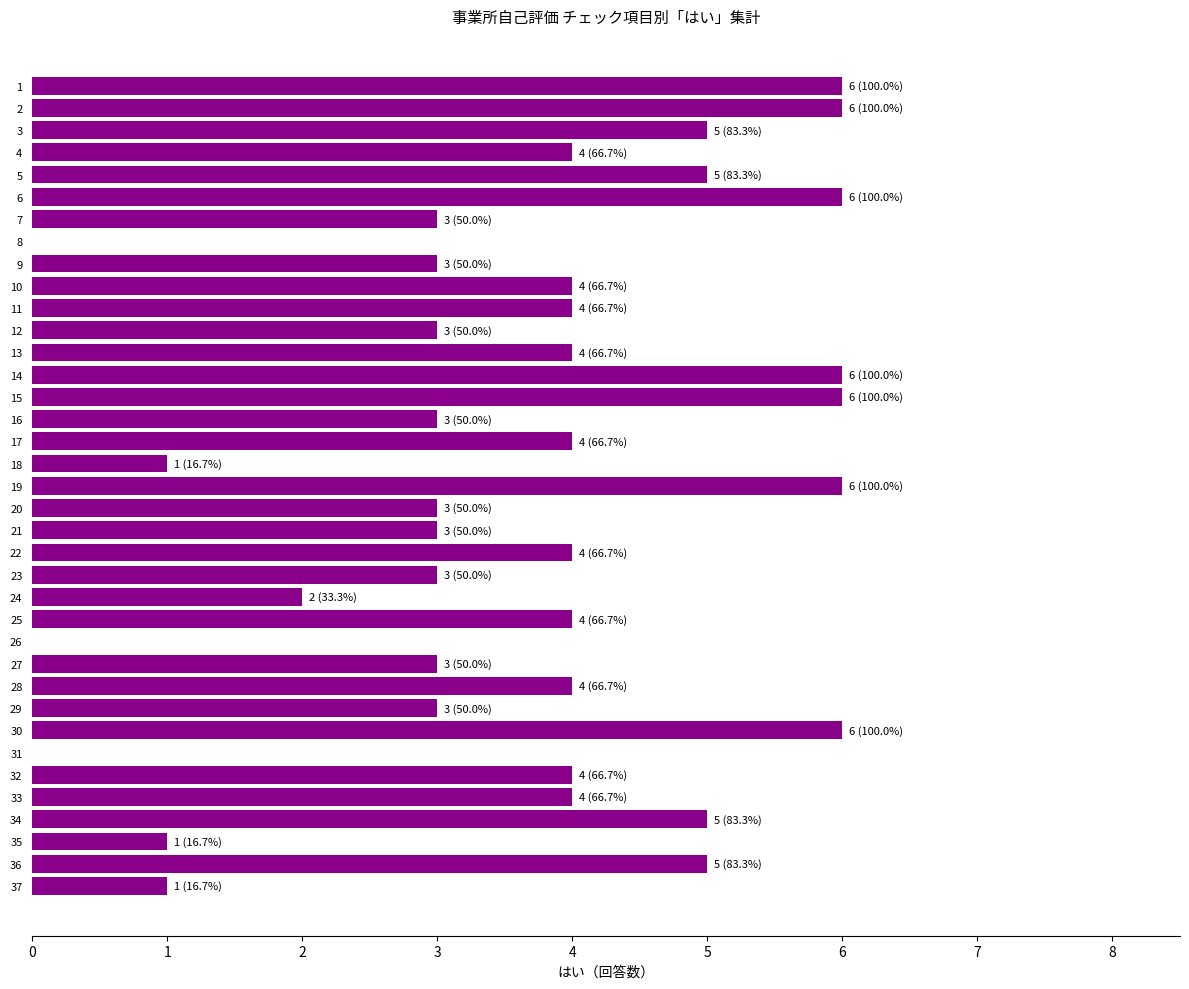

What is the sum of all values?

134